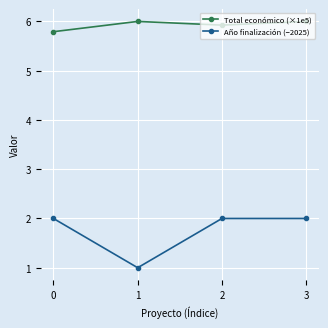

The value of Año finalización (−2025) at 2 is 2.0. True or false?

True